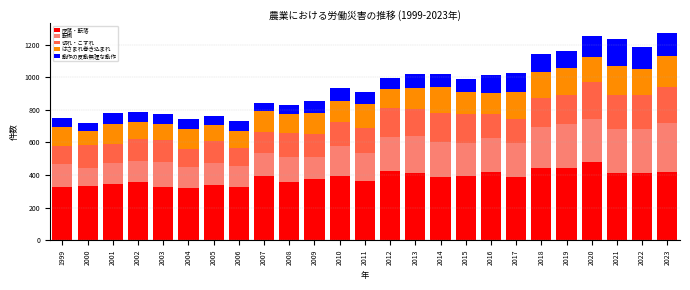

What is the highest value of the 墜落・転落 series?

477